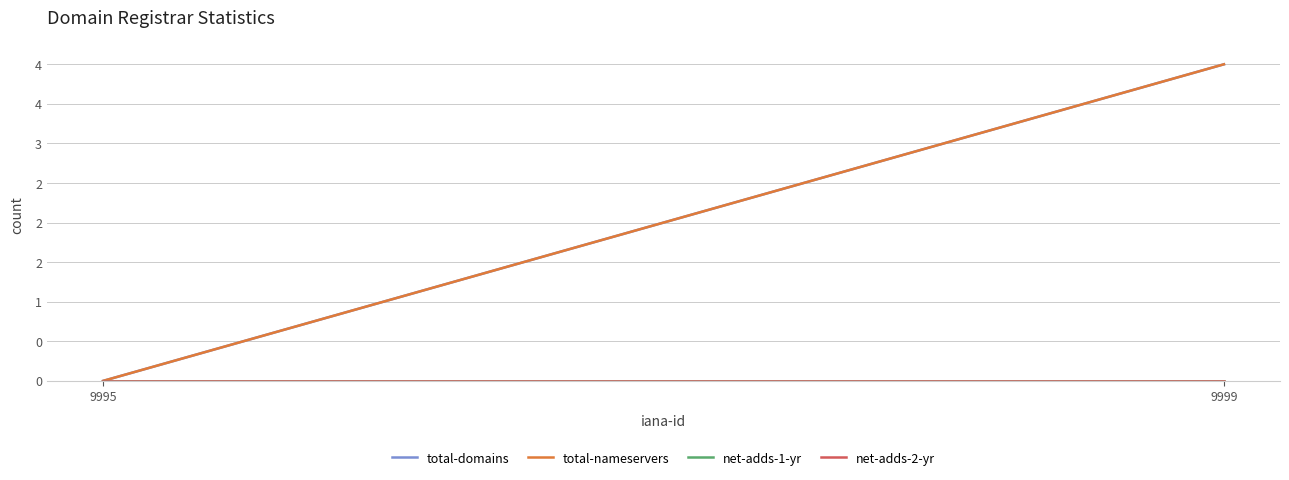

What are all the series names shown in the legend?

total-domains, total-nameservers, net-adds-1-yr, net-adds-2-yr